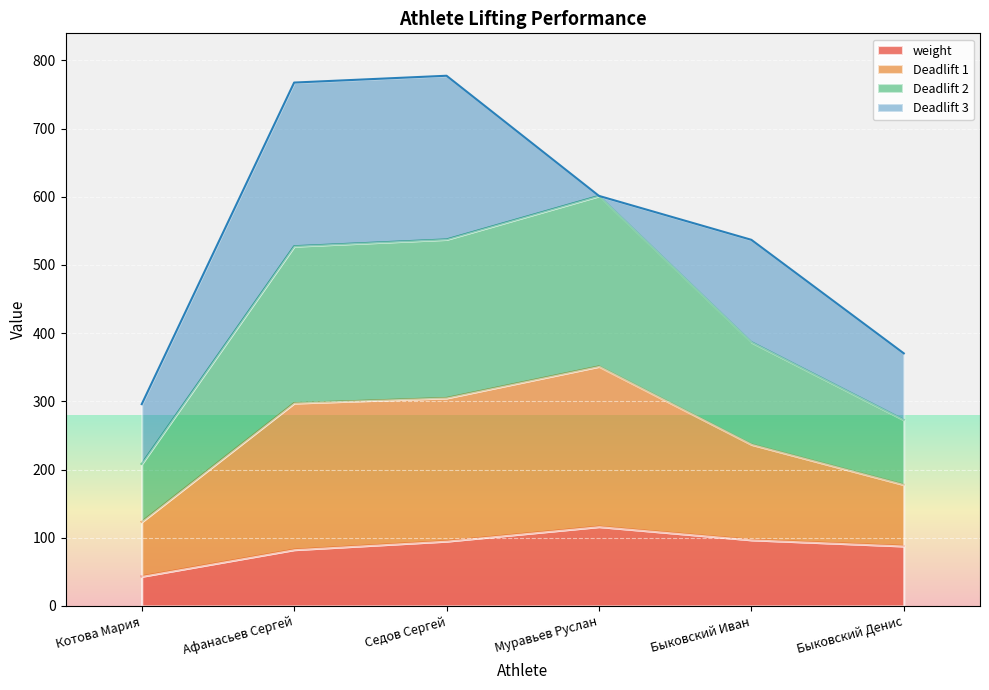

How many values in the weight series are below 95?

3